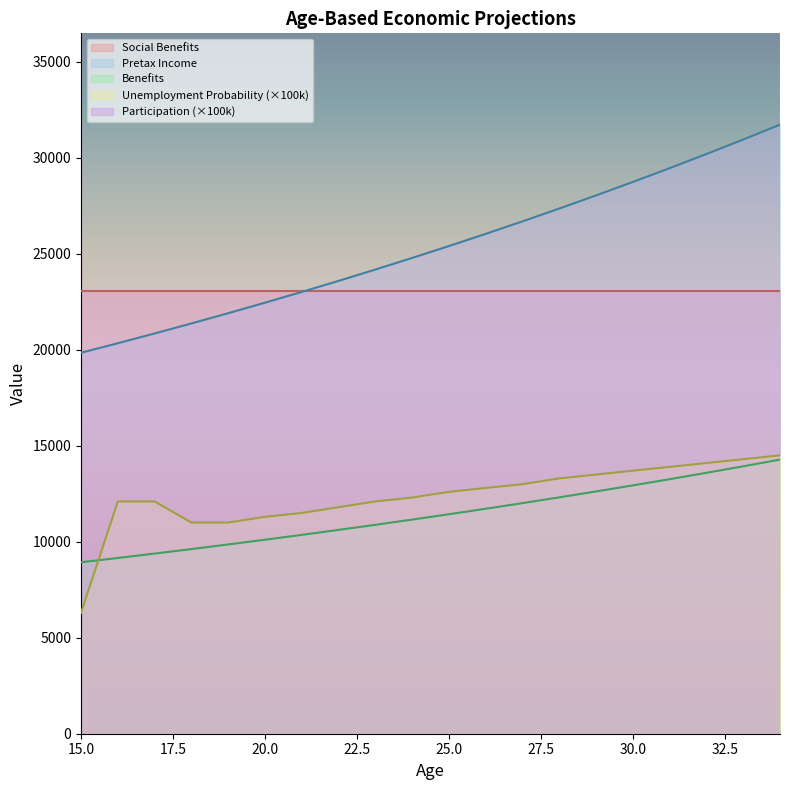

Which series has the largest range (max minus min)?

Pretax Income